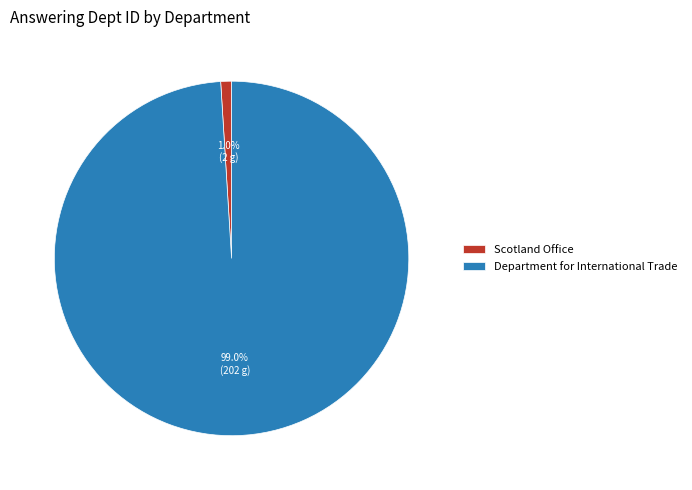

Which slice is the largest?

Department for International Trade